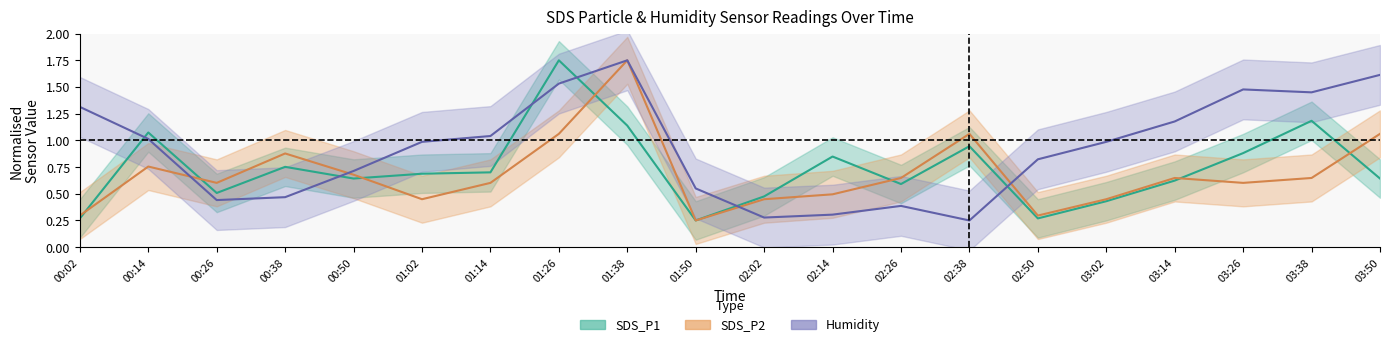

What is the value of the Humidity point at the 11th from the left?

0.3